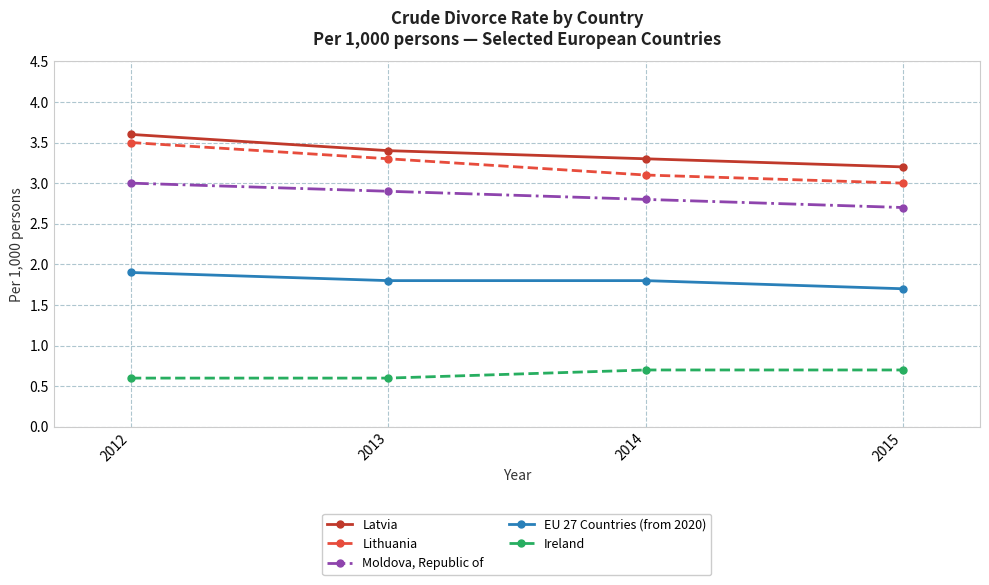

The value of Latvia at 2013 is 3.4. True or false?

True